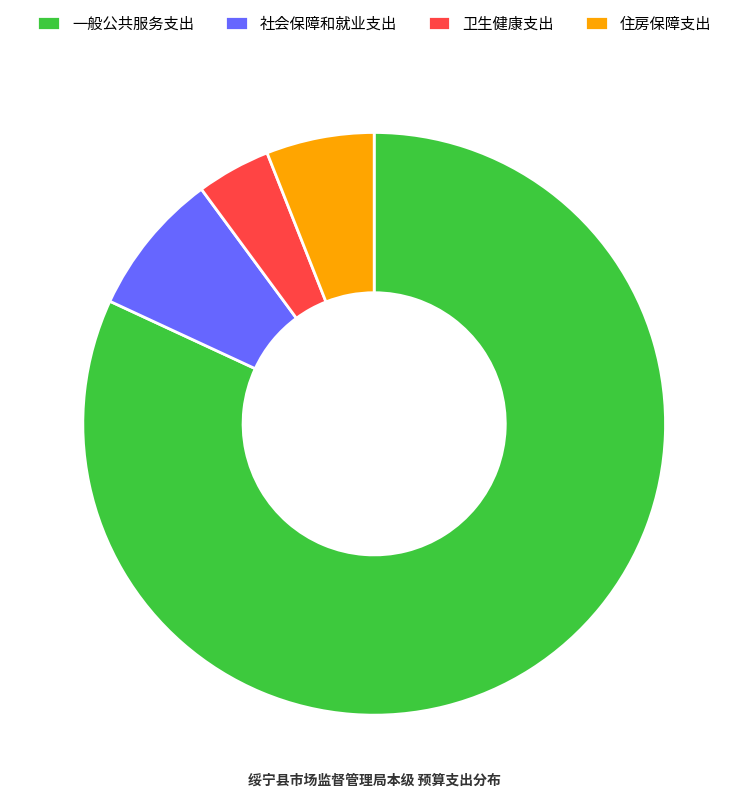

Do 卫生健康支出 and 社会保障和就业支出 together represent more than half of the pie?

No